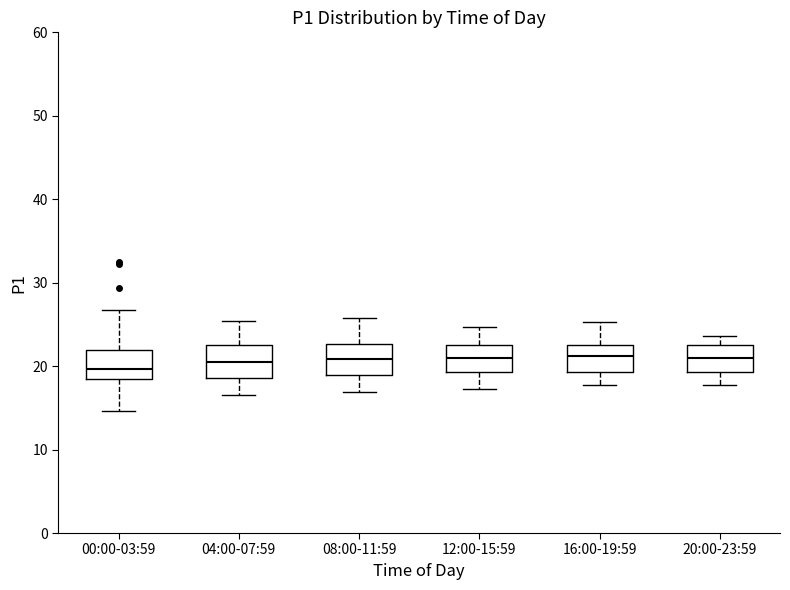

Where is the lower edge of the box for 04:00-07:59 on the y-axis? The values are not printed on the chart, so give them approximately, as read against the axis.

19